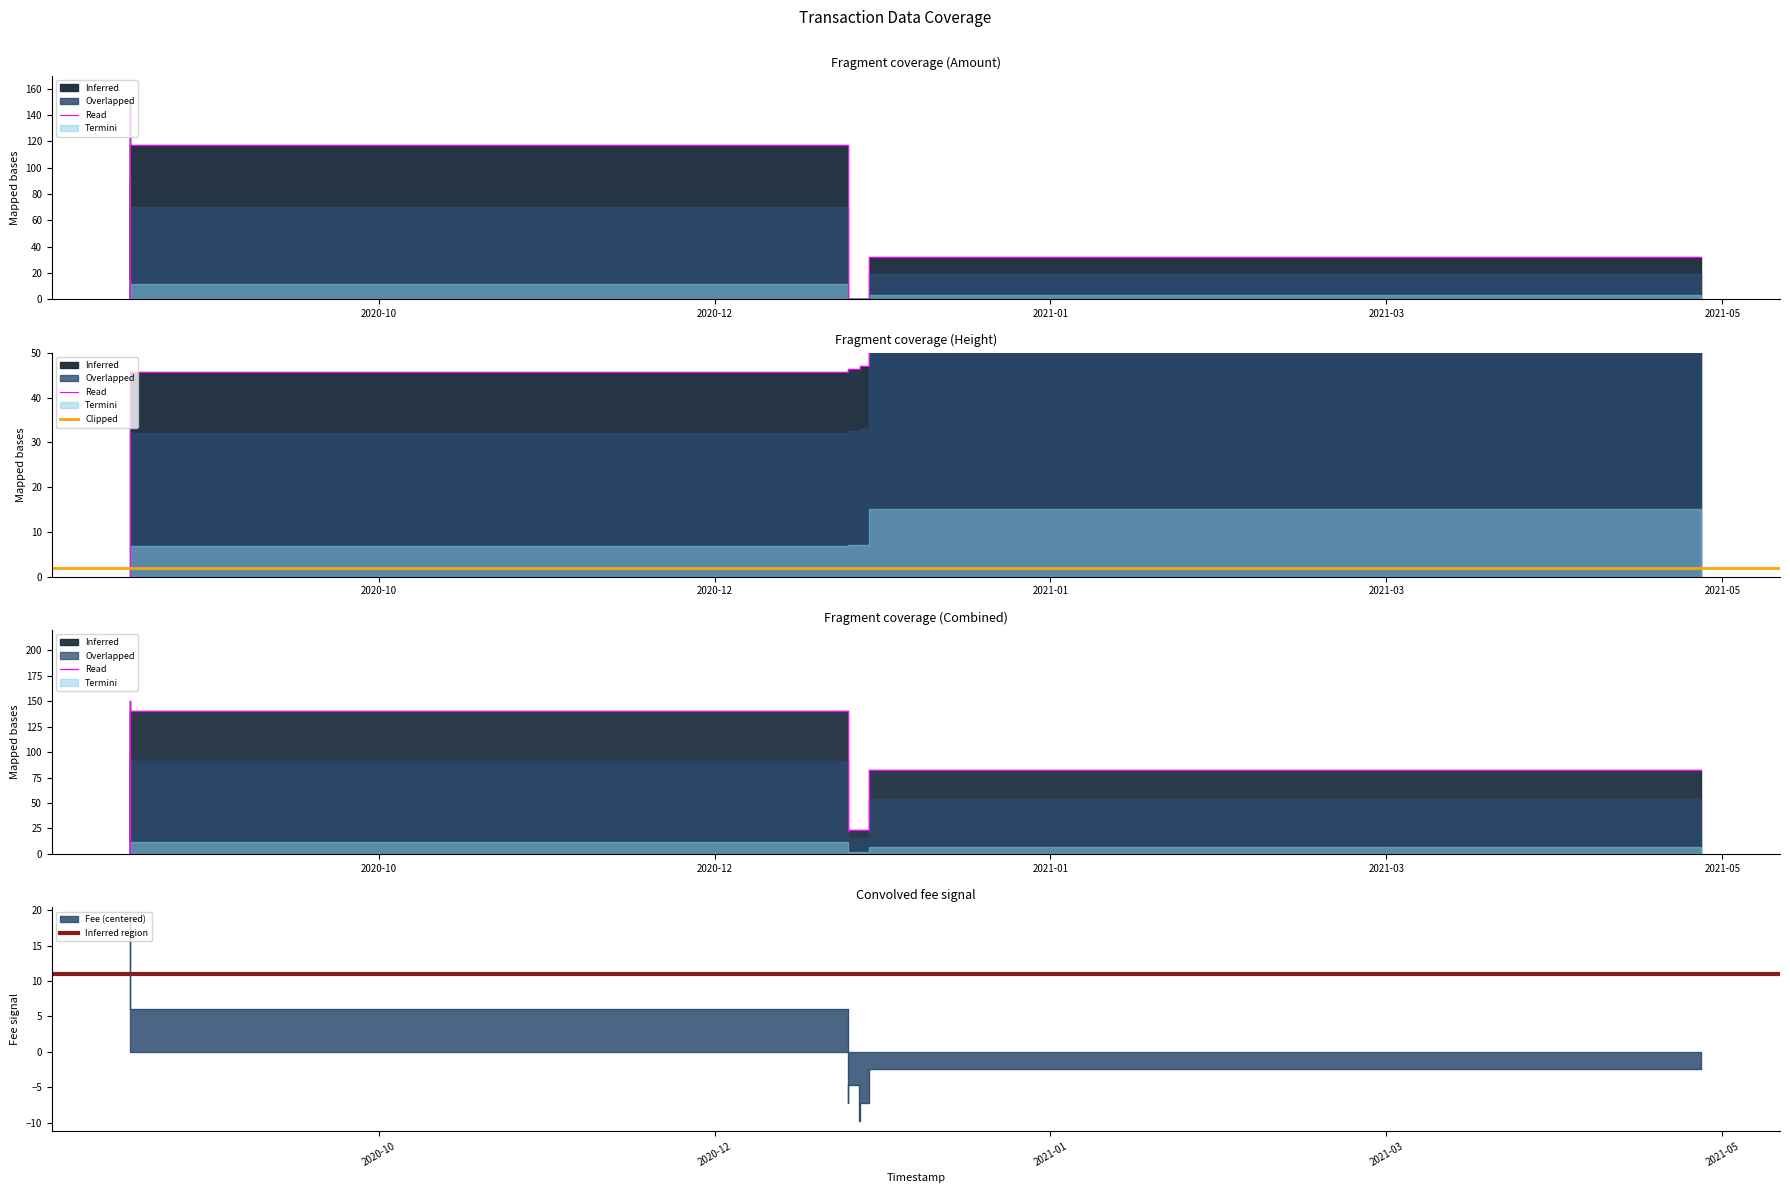

Reading left to right, what are all the values shown in this chart?

Fee: 19.0	6.5	6.0	-7.3	-4.8	-9.8	-7.3	-2.5
Amount: 150.0	0.0	117.6	0.0	0.0	0.0	0.0	32.4
Height: 0.0	0.0	45.7	45.7	46.4	46.4	47.0	100.0